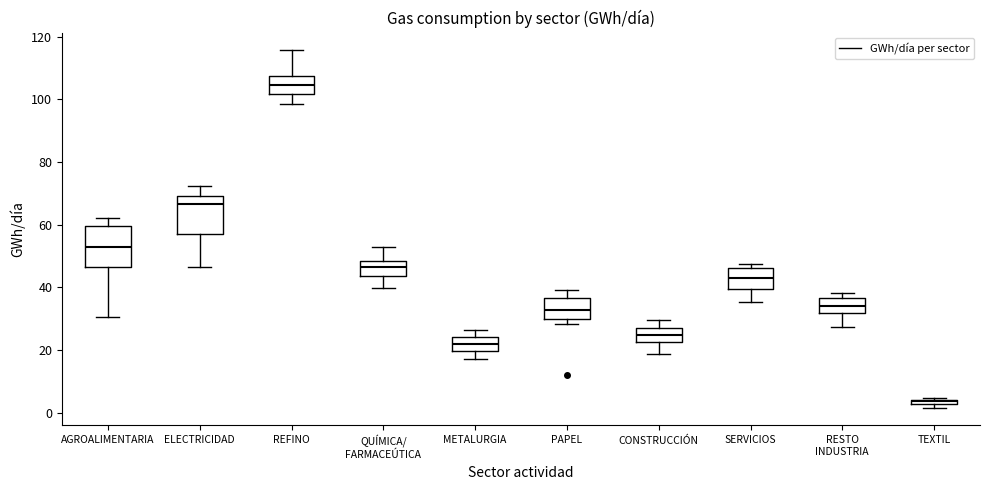

Where is the upper edge of the box for CONSTRUCCIÓN on the y-axis? The values are not printed on the chart, so give them approximately, as read against the axis.

26